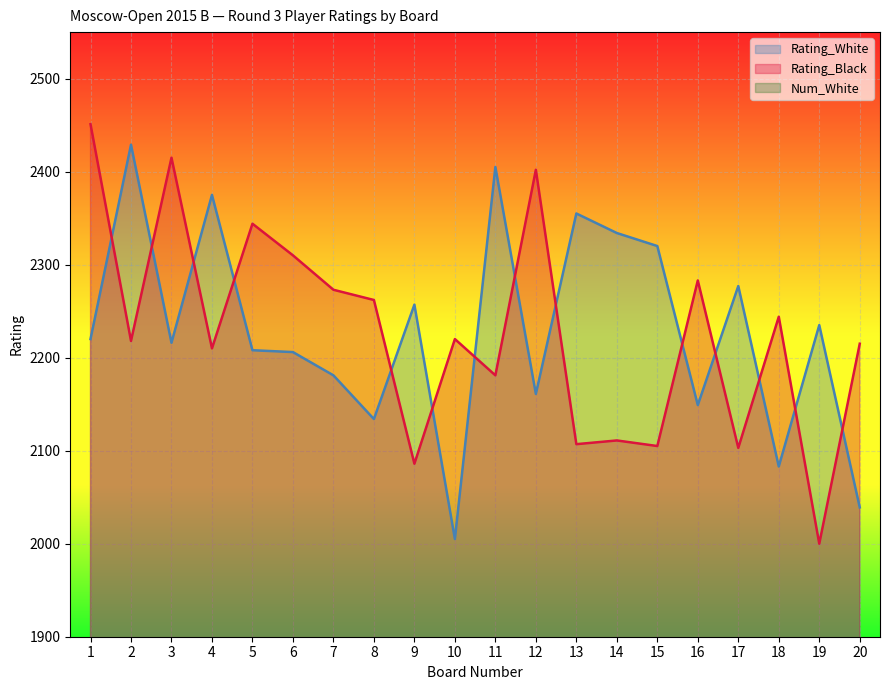

True or false: Rating_Black and Num_White intersect in this chart.

False